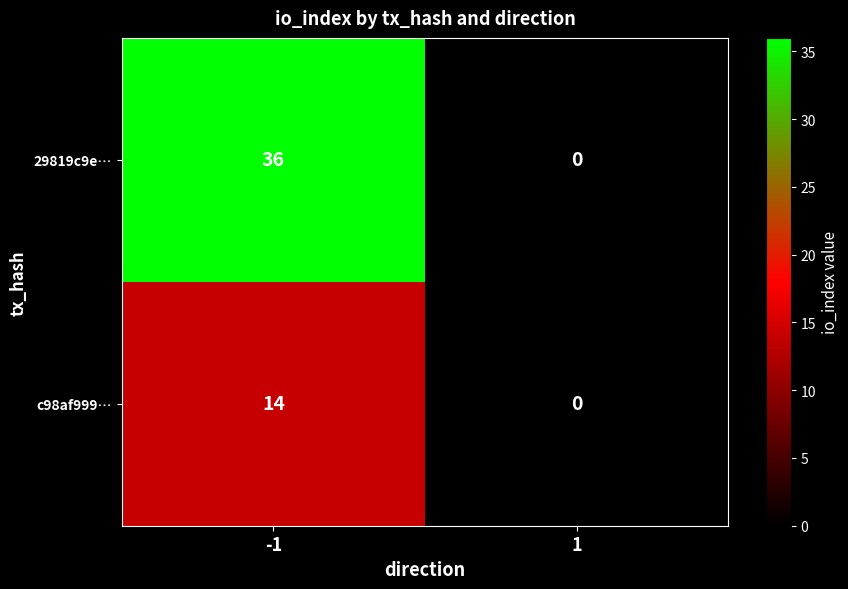

What is the spread (max minus min) of values at -1?

22